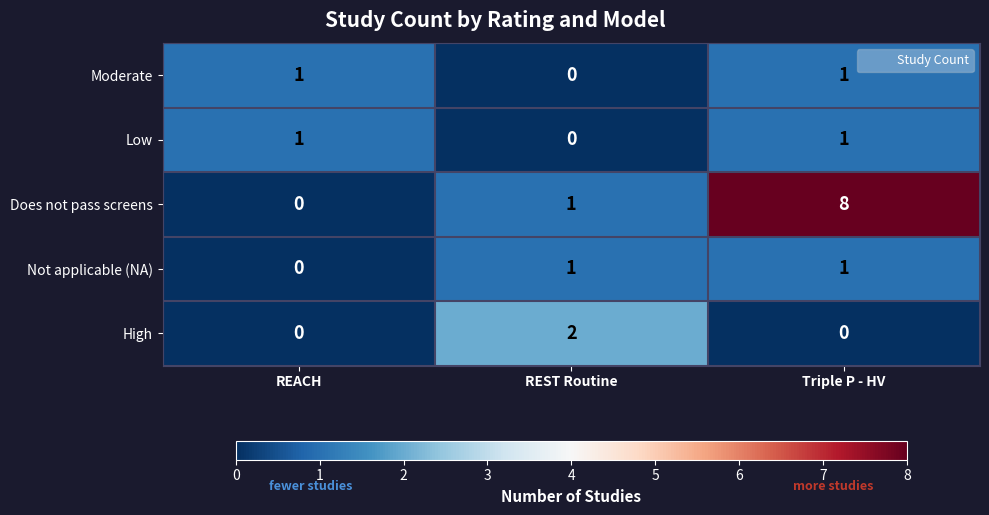

What is the difference between the highest and lowest values at Triple P - HV?

8